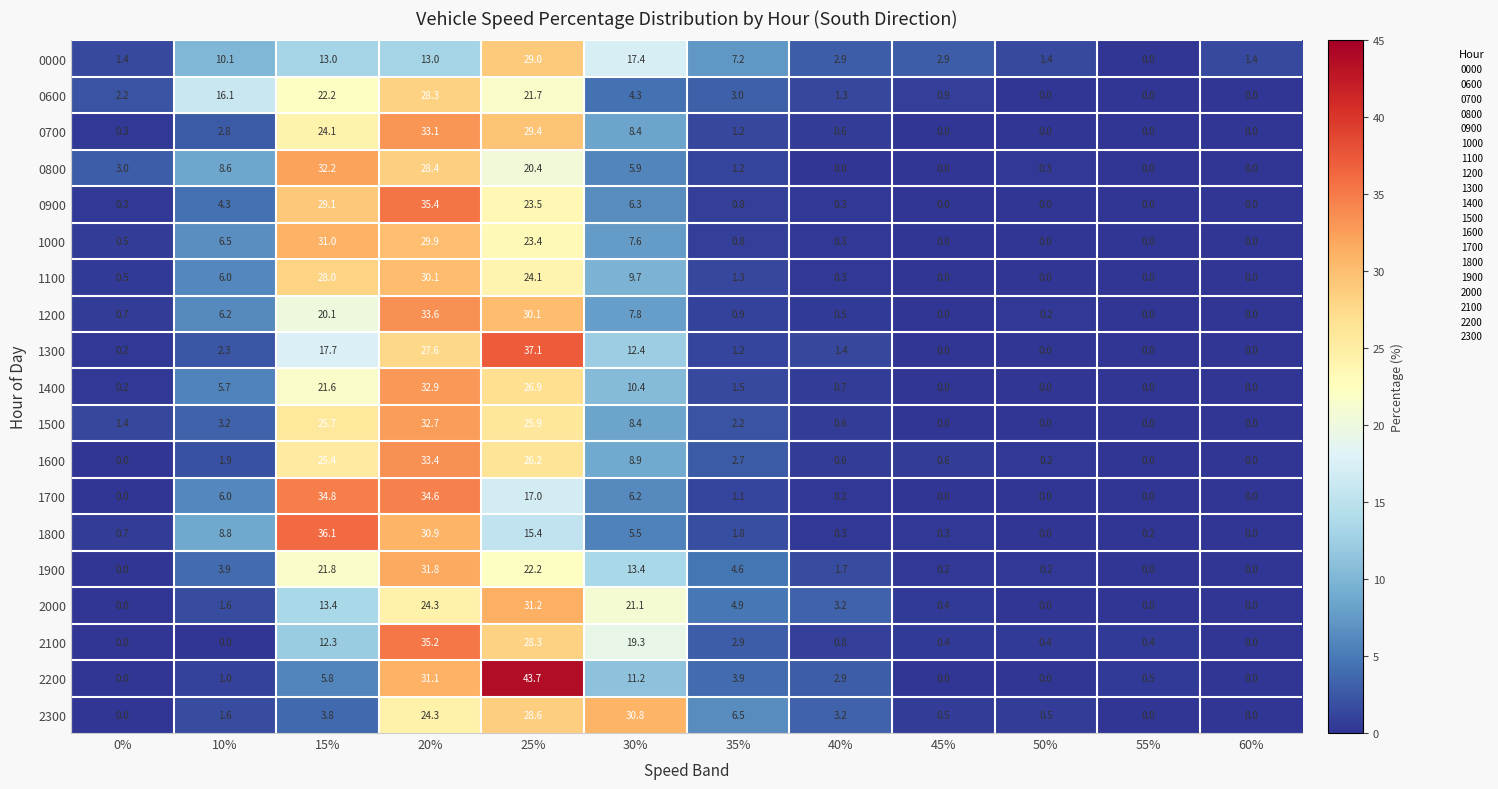

List the series in order of their peak value, highest first.

2200, 1300, 1800, 0900, 2100, 1700, 1200, 1600, 0700, 1400, 1500, 0800, 1900, 2000, 1000, 2300, 1100, 0000, 0600